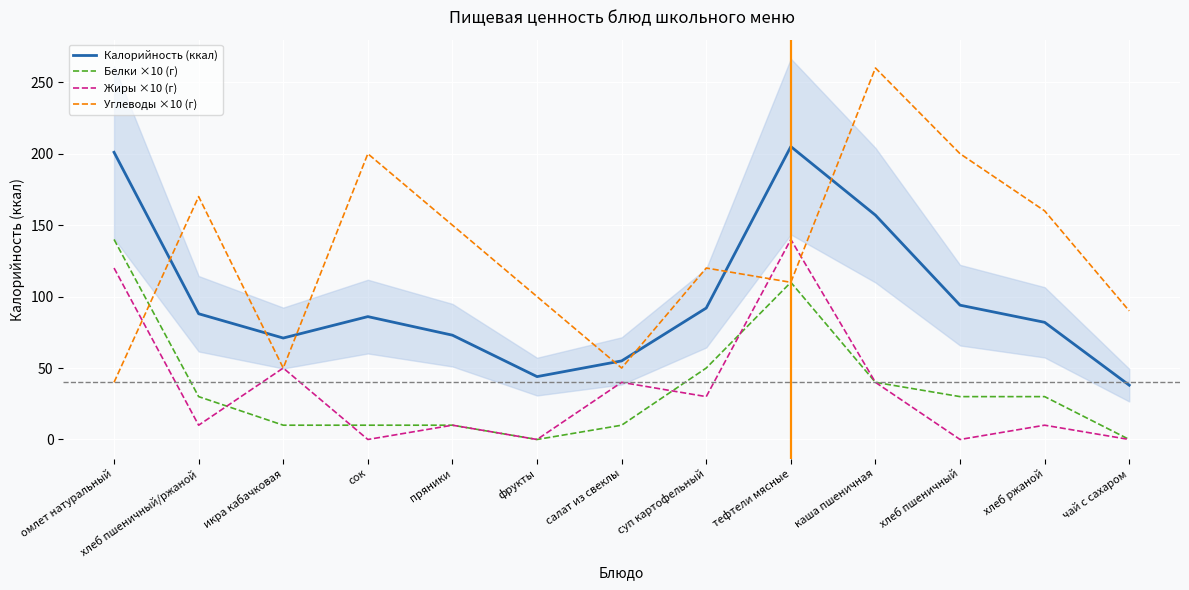

What are all the series names shown in the legend?

Калорийность (ккал), Белки ×10 (г), Жиры ×10 (г), Углеводы ×10 (г)